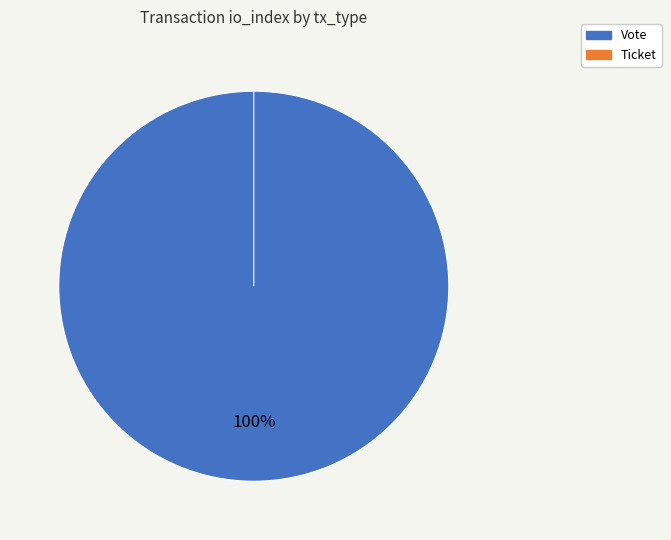

To the nearest percent, what is the difference between the Vote and Ticket slice percentages?

100%